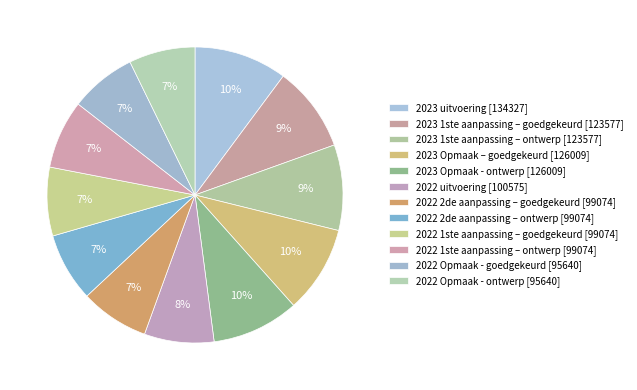

Between 2022 Opmaak - ontwerp and 2022 2de aanpassing – ontwerp, which is larger?

2022 2de aanpassing – ontwerp